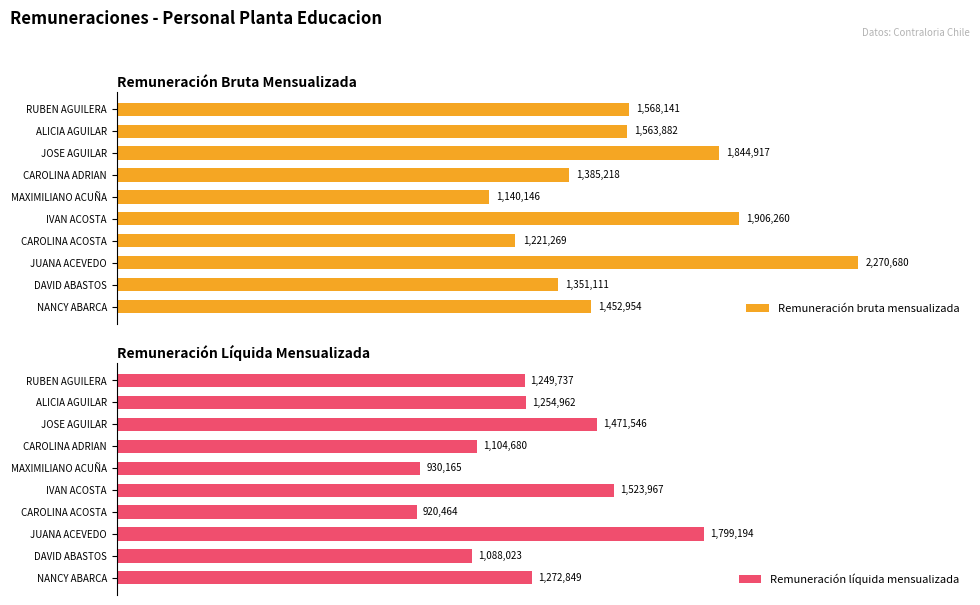

What is the difference between the maximum and minimum values in the Remuneración bruta mensualizada series?

1130534